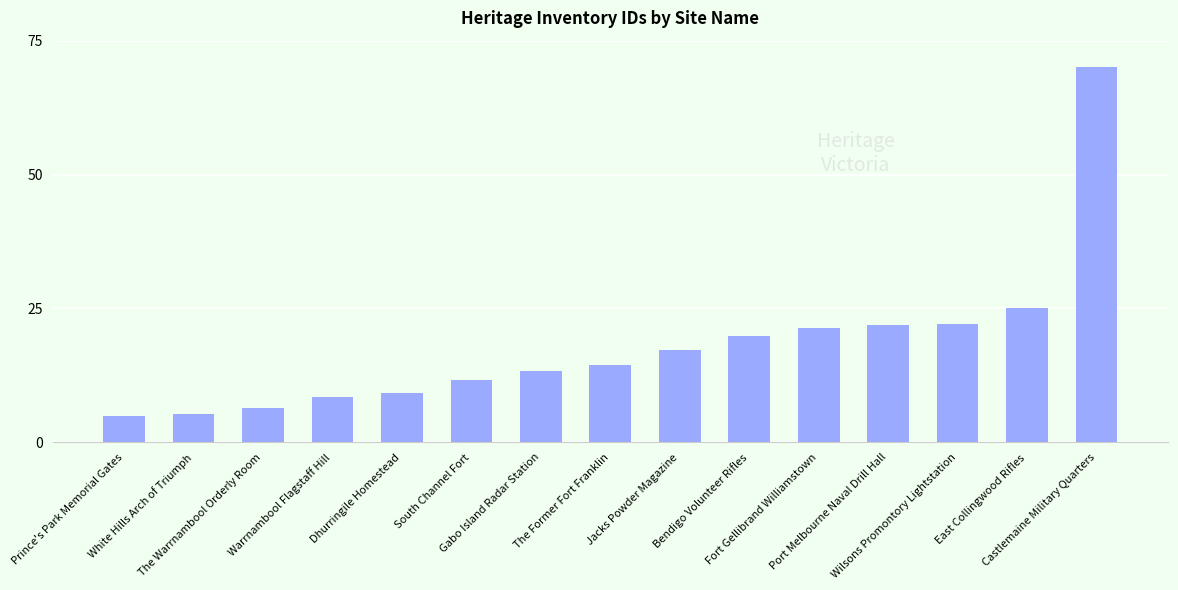

True or false: the data shows 12.2 at Dhurringile Homestead.

False